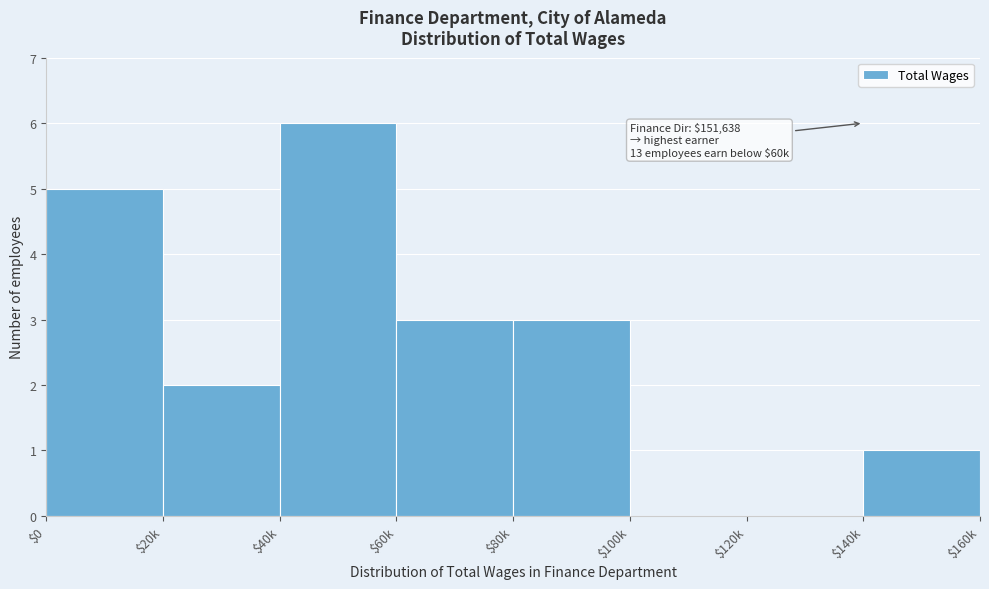

Read the value at $60k.

3